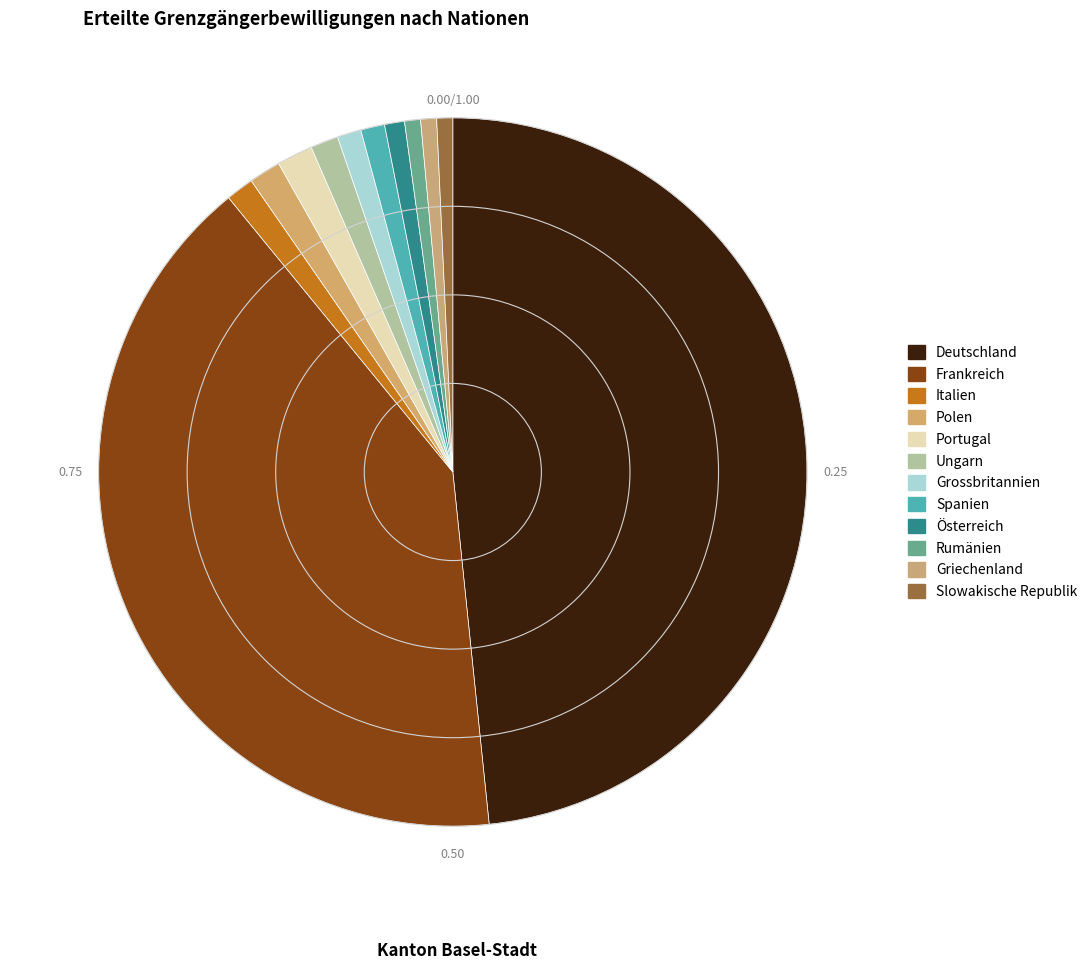

Which slice is the largest?

Deutschland